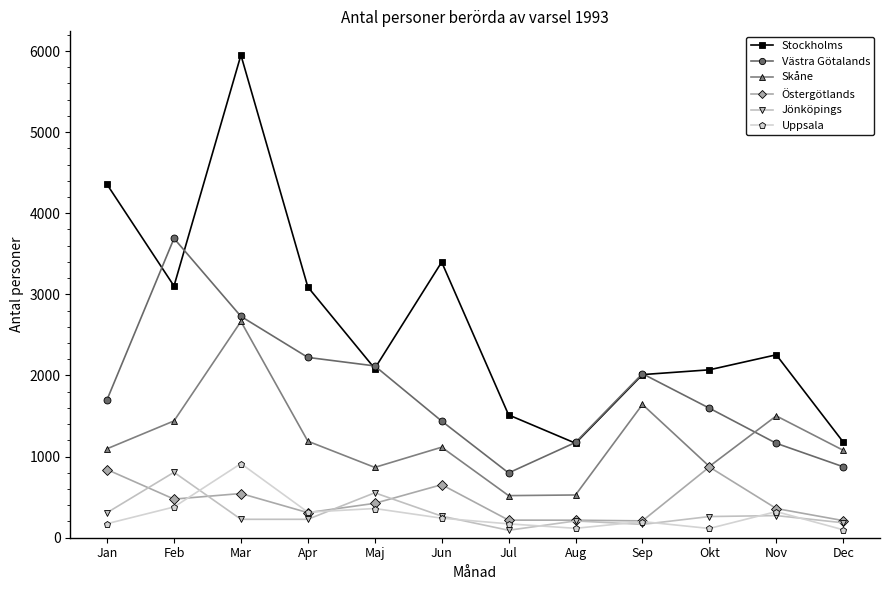

Which series has the largest total across all categories?

Stockholms